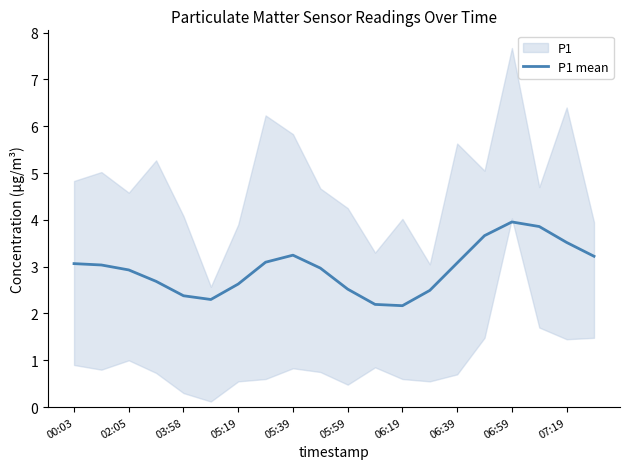

True or false: P1 mean has a value of 5.3 at 06:59.

False